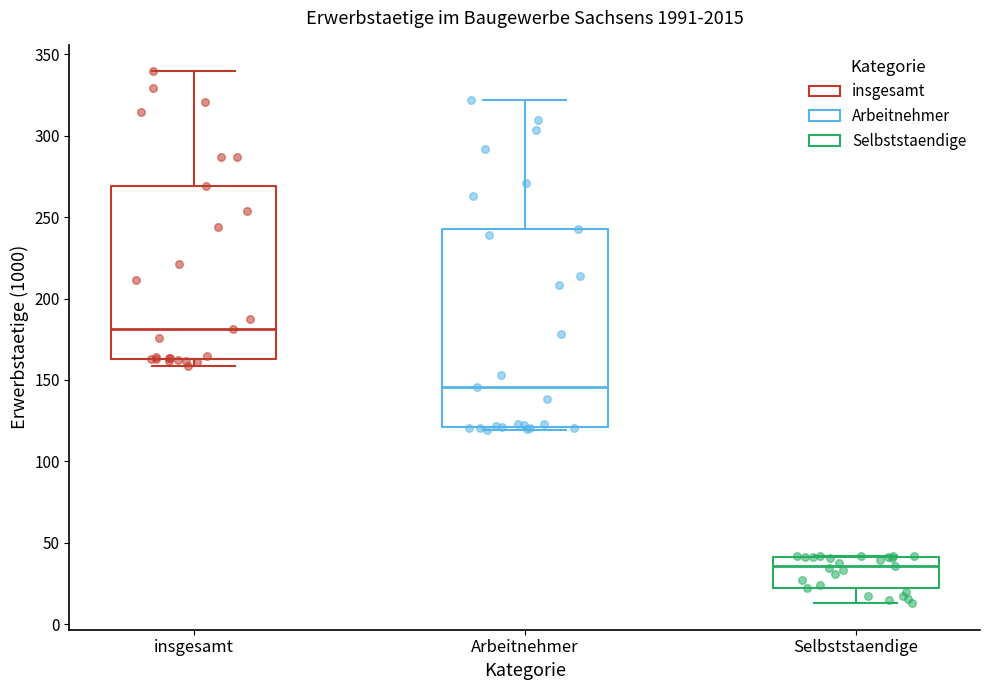

Where is the upper edge of the box for Arbeitnehmer on the y-axis? The values are not printed on the chart, so give them approximately, as read against the axis.

245